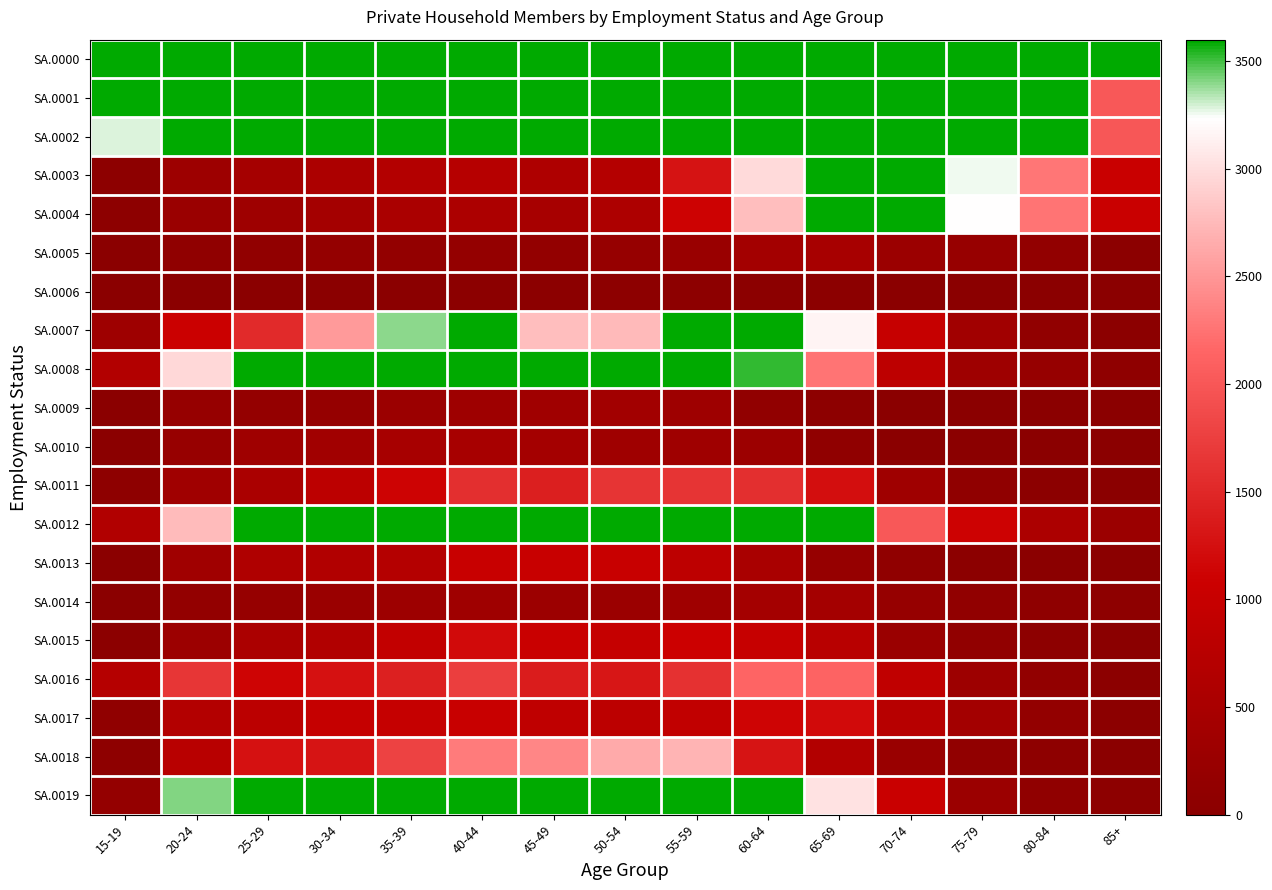

Reading left to right, transcribe all the data shown in this chart.

SA.0000: 15-19=28459	20-24=24218	25-29=28077	30-34=33461	35-39=39222	40-44=43638	45-49=37766	50-54=39282	55-59=43773	60-64=50969	65-69=57274	70-74=41754	75-79=37604	80-84=34980	85+=34249
SA.0001: 15-19=3589	20-24=18352	25-29=25012	30-34=29496	35-39=35136	40-44=39532	45-49=34169	50-54=35101	55-59=37595	60-64=36032	65-69=29369	70-74=13796	75-79=8030	80-84=4553	85+=2022
SA.0002: 15-19=3283	20-24=17413	25-29=23921	30-34=28539	35-39=34152	40-44=38571	45-49=33270	50-54=34307	55-59=36565	60-64=34852	65-69=28669	70-74=13587	75-79=7950	80-84=4528	85+=2009
SA.0003: 15-19=56	20-24=320	25-29=449	30-34=572	35-39=687	40-44=729	45-49=601	50-54=703	55-59=1290	60-64=2968	65-69=5028	70-74=3633	75-79=3260	80-84=2276	85+=1054
SA.0004: 15-19=46	20-24=261	25-29=334	30-34=425	35-39=534	40-44=550	45-49=467	50-54=590	55-59=1109	60-64=2771	65-69=4869	70-74=3588	75-79=3230	80-84=2264	85+=1048
SA.0005: 15-19=23	20-24=87	25-29=117	30-34=165	35-39=151	40-44=157	45-49=154	50-54=187	55-59=252	60-64=415	65-69=465	70-74=273	75-79=222	80-84=137	85+=29
SA.0006: 15-19=2	20-24=3	25-29=8	30-34=14	35-39=27	40-44=41	45-49=38	50-54=43	55-59=44	60-64=35	65-69=32	70-74=12	75-79=4	80-84=2	85+=1
SA.0007: 15-19=324	20-24=1081	25-29=1521	30-34=2520	35-39=3392	40-44=3660	45-49=2779	50-54=2750	55-59=3695	60-64=4598	65-69=3156	70-74=986	75-79=366	80-84=114	85+=39
SA.0008: 15-19=664	20-24=2954	25-29=4085	30-34=4658	35-39=5265	40-44=5862	45-49=5320	50-54=4889	55-59=4381	60-64=3521	65-69=2250	70-74=852	75-79=335	80-84=210	85+=82
SA.0009: 15-19=22	20-24=202	25-29=164	30-34=181	35-39=268	40-44=328	45-49=356	50-54=397	55-59=325	60-64=120	65-69=56	70-74=15	75-79=5	80-84=3	85+=0
SA.0010: 15-19=11	20-24=213	25-29=341	30-34=382	35-39=473	40-44=480	45-49=422	50-54=350	55-59=341	60-64=299	65-69=85	70-74=24	75-79=5	80-84=4	85+=2
SA.0011: 15-19=65	20-24=361	25-29=521	30-34=825	35-39=1121	40-44=1579	45-49=1407	50-54=1638	55-59=1640	60-64=1580	65-69=1233	70-74=340	75-79=86	80-84=31	85+=9
SA.0012: 15-19=633	20-24=2760	25-29=3598	30-34=4263	35-39=5075	40-44=5765	45-49=4871	50-54=4992	55-59=5352	60-64=5270	65-69=4108	70-74=2011	75-79=1104	80-84=557	85+=274
SA.0013: 15-19=22	20-24=363	25-29=618	30-34=638	35-39=690	40-44=1015	45-49=1022	50-54=1016	55-59=831	60-64=519	65-69=207	70-74=88	75-79=35	80-84=10	85+=1
SA.0014: 15-19=12	20-24=142	25-29=207	30-34=262	35-39=319	40-44=348	45-49=297	50-54=282	55-59=344	60-64=424	65-69=427	70-74=198	75-79=123	80-84=72	85+=60
SA.0015: 15-19=39	20-24=302	25-29=538	30-34=634	35-39=923	40-44=1184	45-49=1034	50-54=971	55-59=1091	60-64=990	65-69=762	70-74=258	75-79=114	80-84=45	85+=20
SA.0016: 15-19=708	20-24=1659	25-29=1130	30-34=1277	35-39=1432	40-44=1738	45-49=1392	50-54=1310	55-59=1605	60-64=2147	65-69=2130	70-74=899	75-79=317	80-84=130	85+=34
SA.0017: 15-19=86	20-24=685	25-29=808	30-34=972	35-39=977	40-44=1026	45-49=872	50-54=816	55-59=900	60-64=1130	65-69=1189	70-74=743	75-79=408	80-84=152	85+=35
SA.0018: 15-19=67	20-24=765	25-29=1273	30-34=1301	35-39=1773	40-44=2311	45-49=2382	50-54=2643	55-59=2714	60-64=1296	65-69=663	70-74=246	75-79=115	80-84=59	85+=24
SA.0019: 15-19=165	20-24=3412	25-29=5214	30-34=5813	35-39=6636	40-44=6368	45-49=5202	50-54=5905	55-59=6265	60-64=4934	65-69=3033	70-74=1042	75-79=291	80-84=96	85+=47